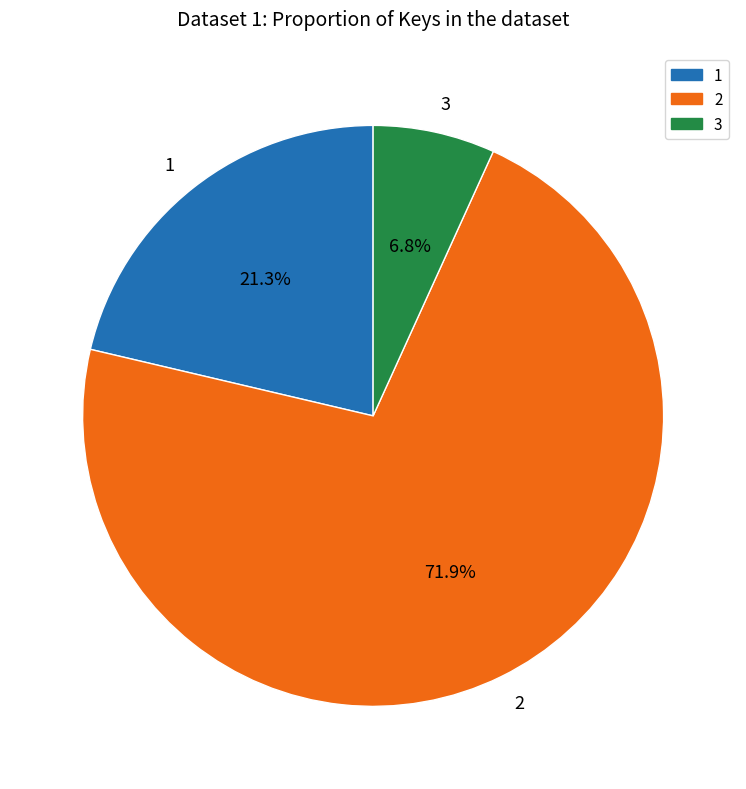

Do 2 and 3 together represent more than half of the pie?

Yes